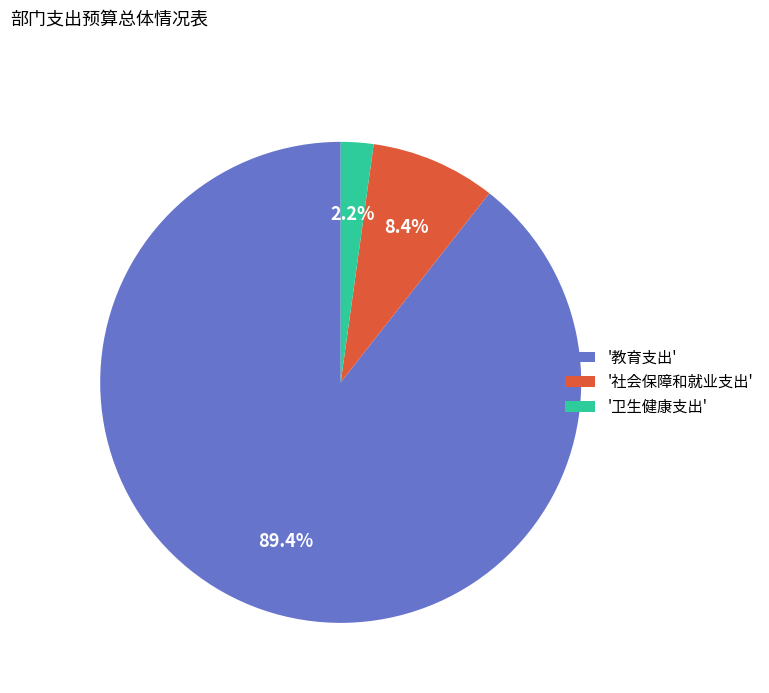

What portion of the pie excludes '教育支出'?

10.6%